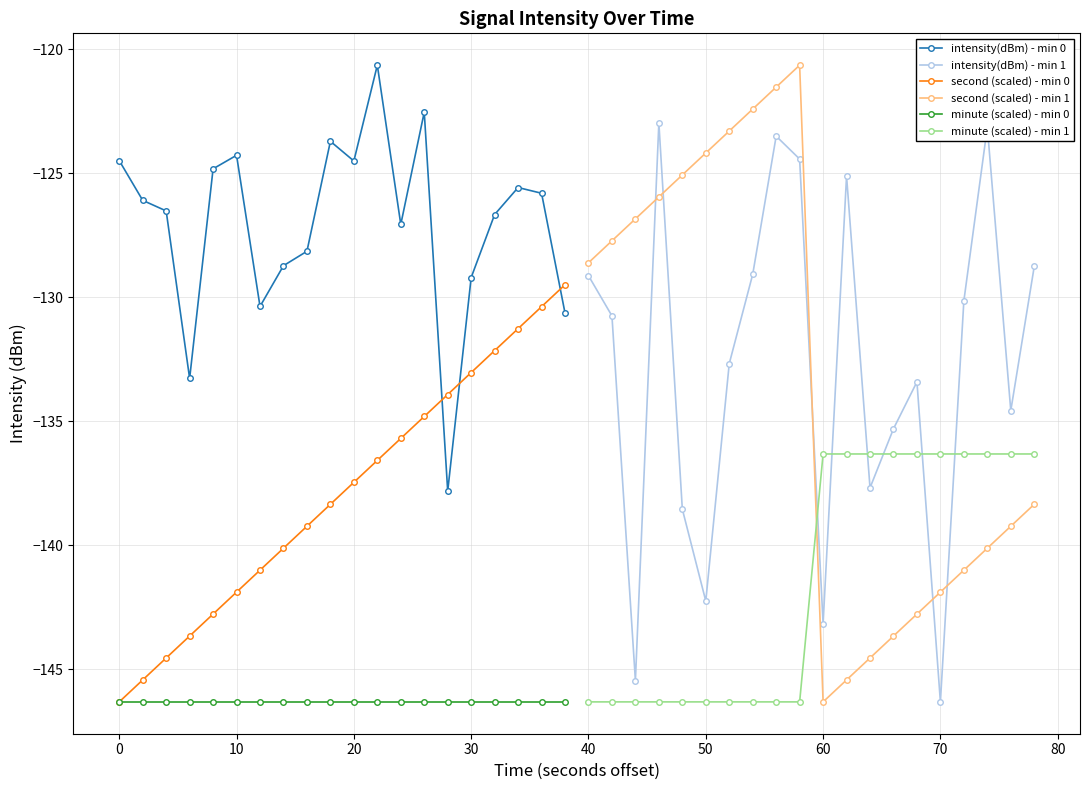

Where is second (scaled) - min 1 nearest to the value -133?

40